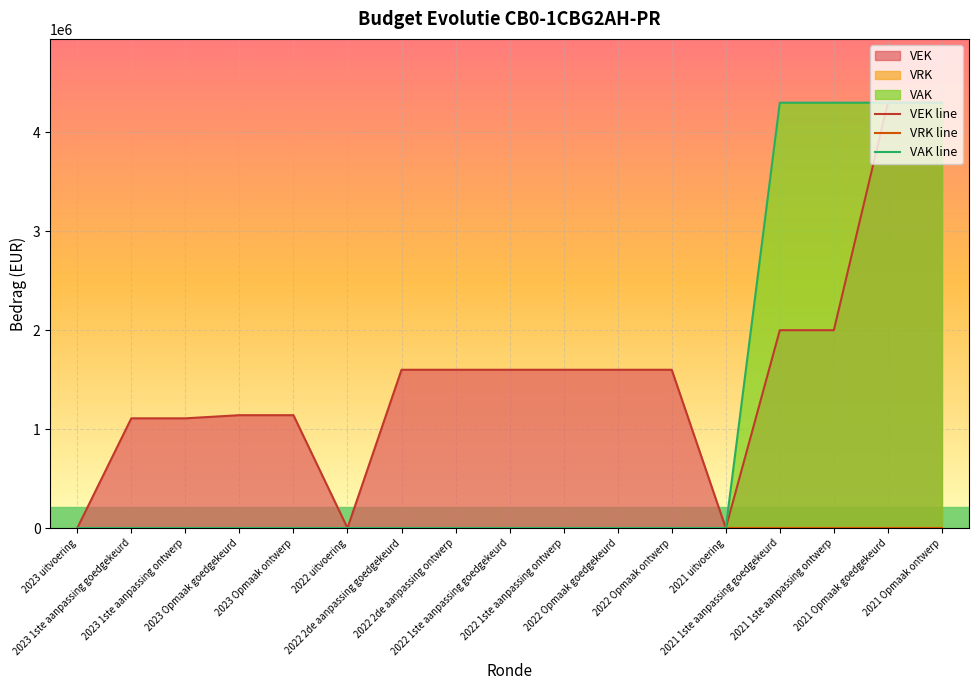

What is the label of the 2nd point from the left?

2023 1ste aanpassing goedgekeurd